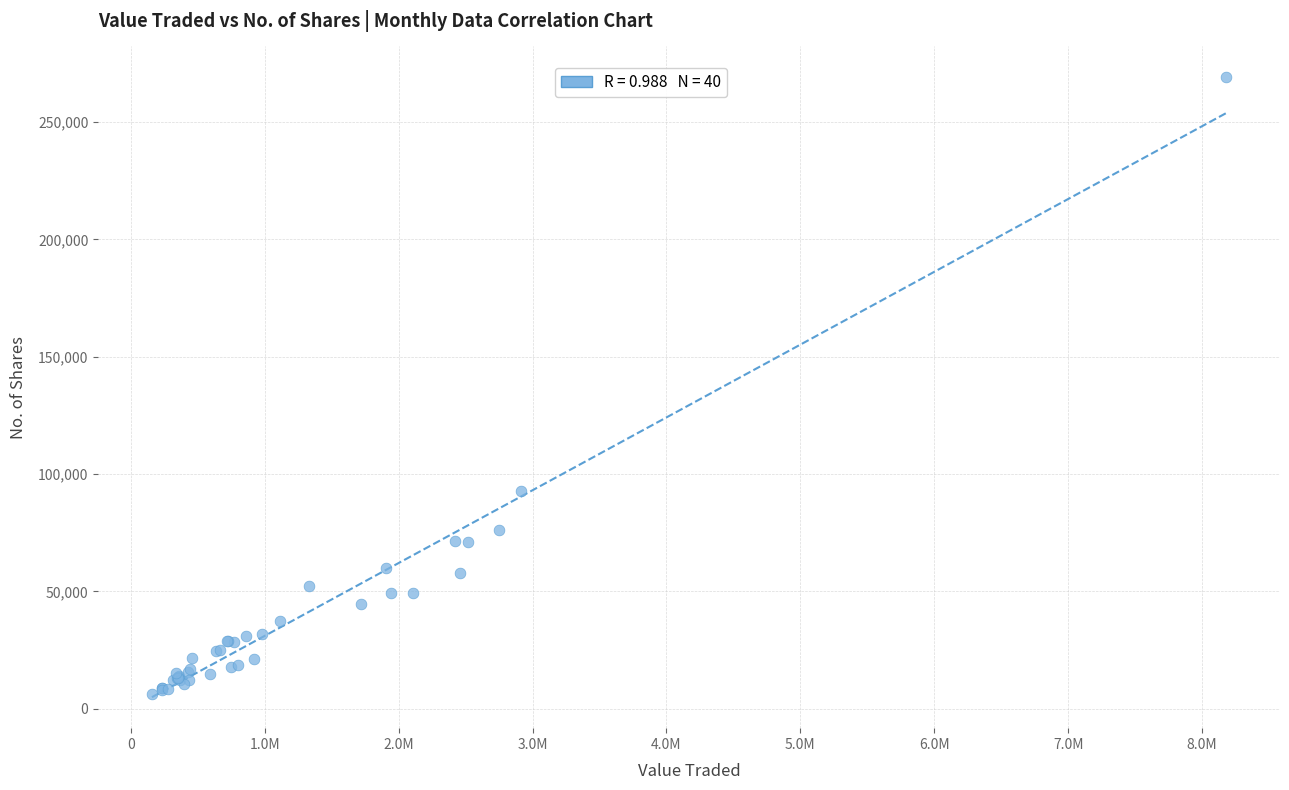

What Y value in the scatter plot is closest to 137597?

92650